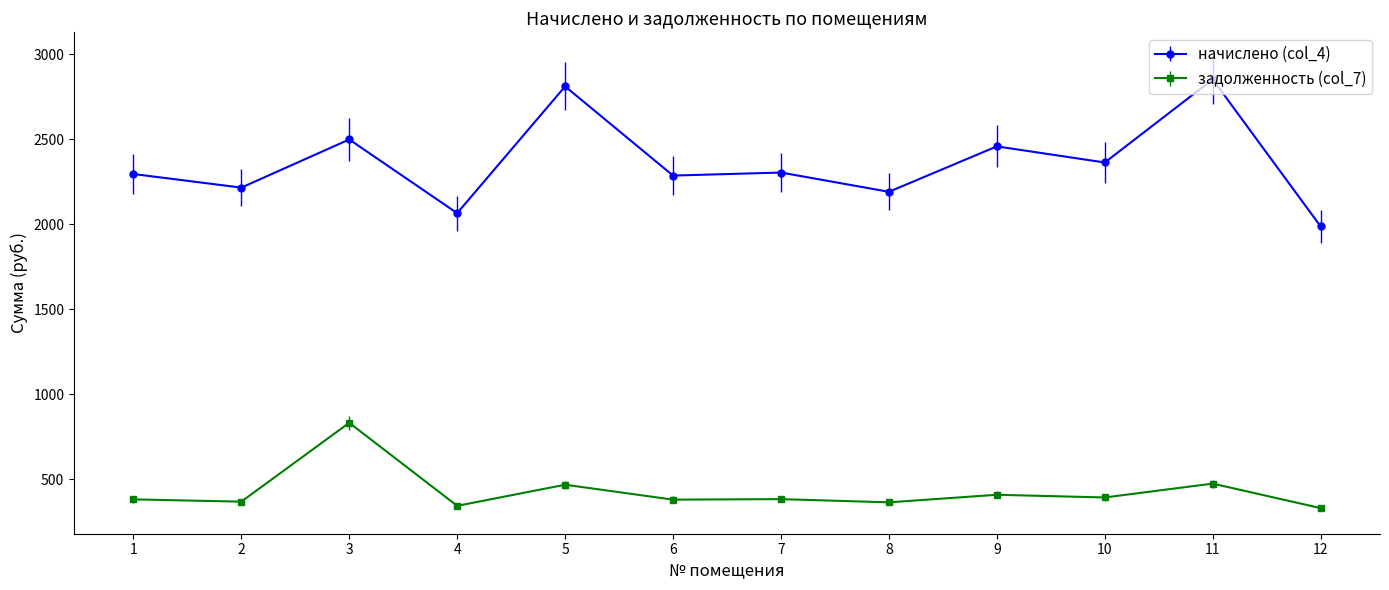

List the series in order of their overall mean, lowest first.

задолженность (col_7), начислено (col_4)